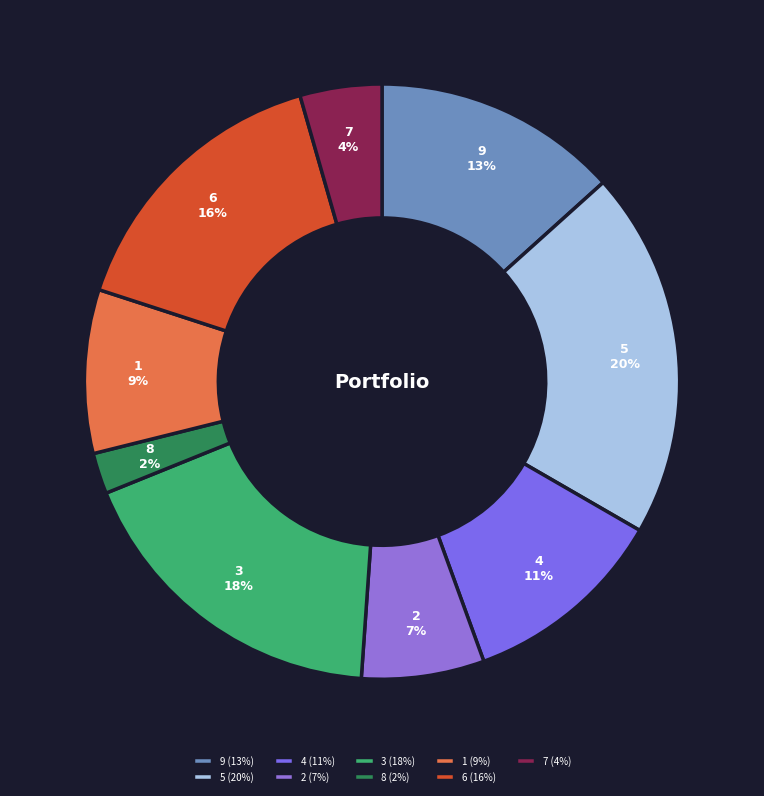

How many slices are in this pie chart?

9